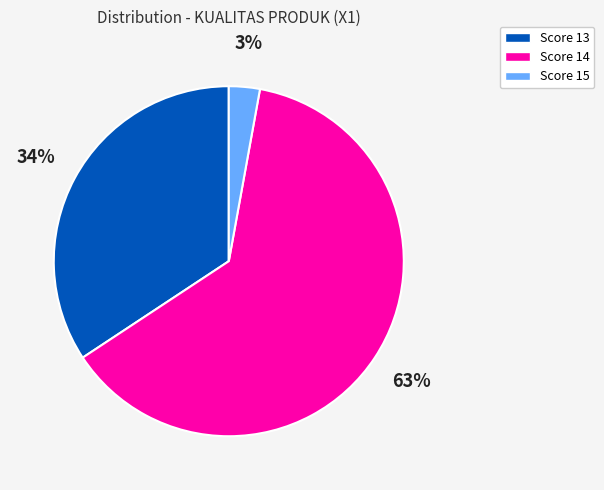

Is there a majority slice in this chart?

Yes